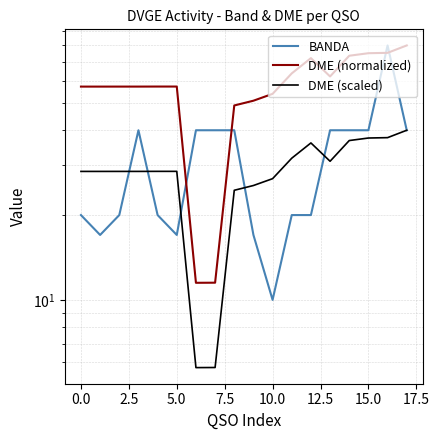

True or false: DME (normalized) has a value of 57.2 at 5.0.

True